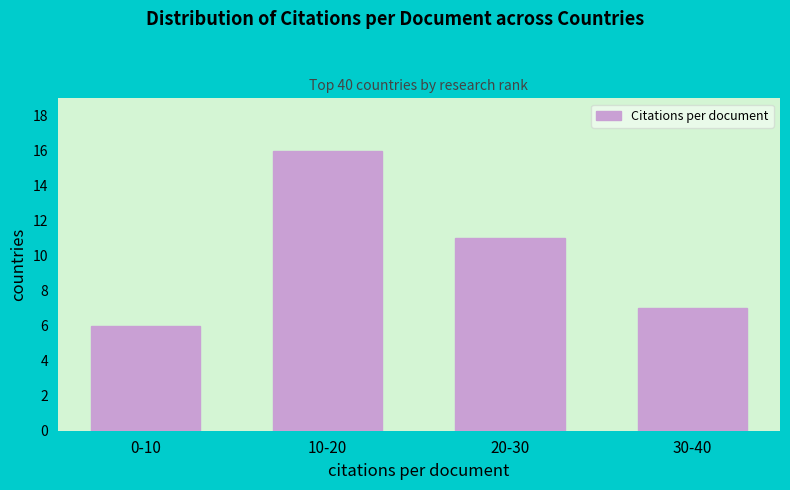

Reading right to left, what are all the values shown in this chart?

30-40=7	20-30=11	10-20=16	0-10=6